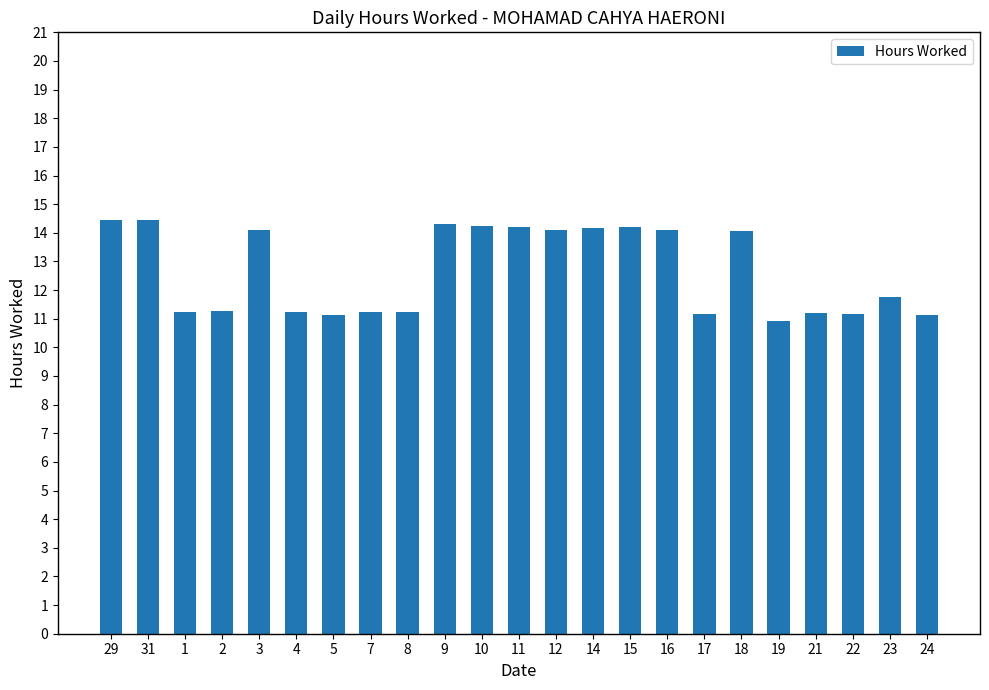

How many distinct data groups are displayed?

1